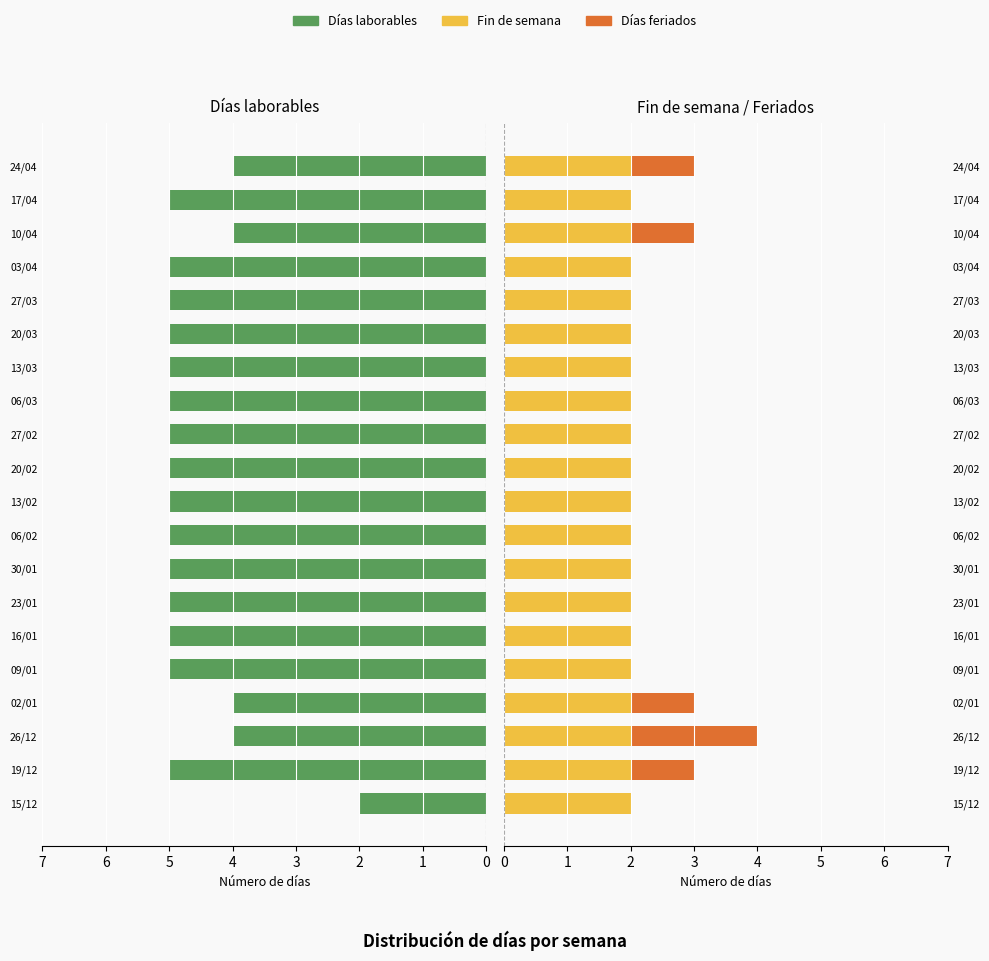

What is the maximum value shown in the chart?

5.0